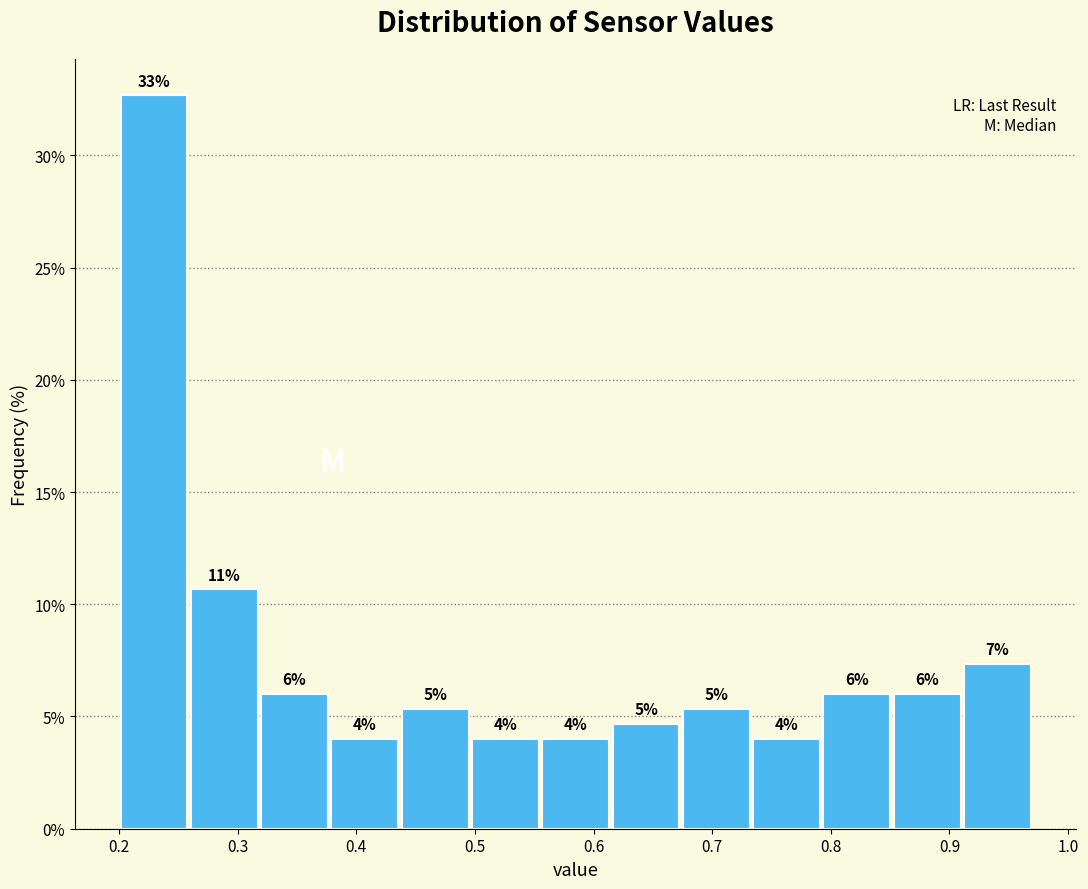

Over which range of the x-axis is the bar tallest?

0.20 to 0.26